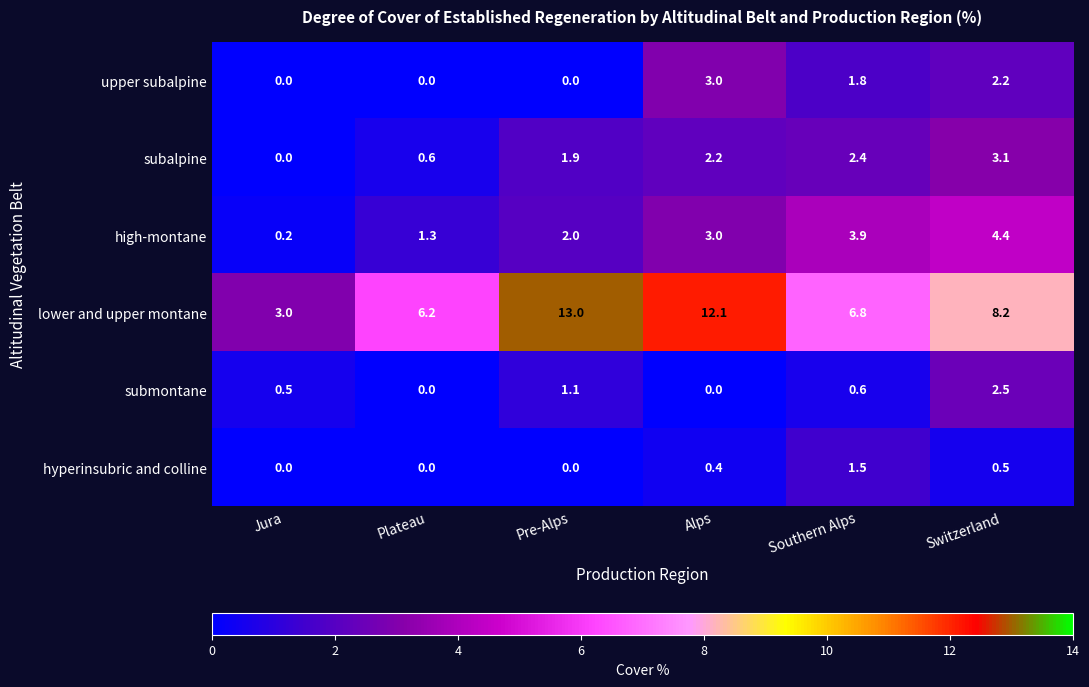

How many positive values does the submontane series have?

4